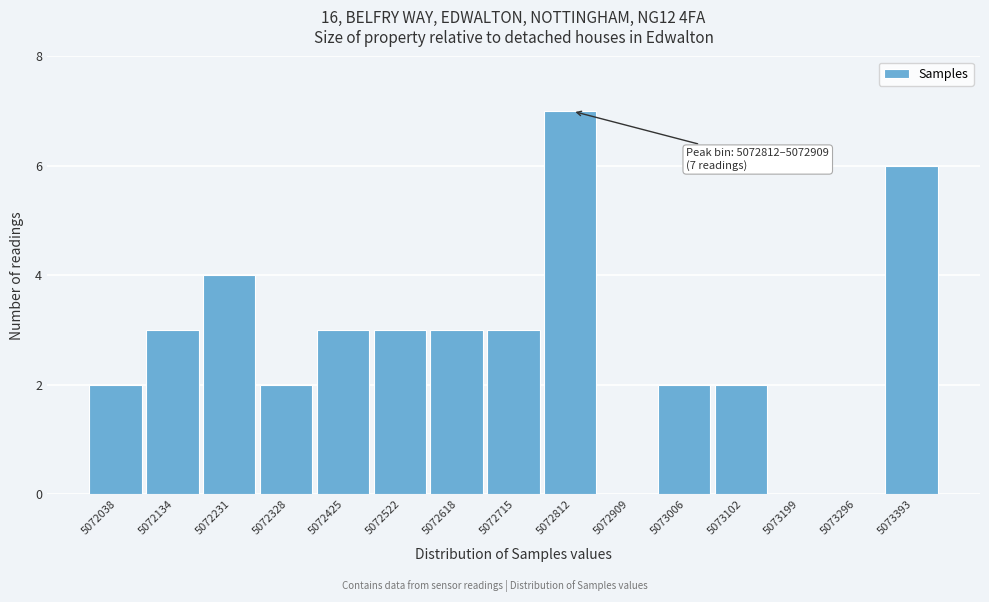

Reading left to right, list all the values displayed in this chart.

5072038=2	5072134=3	5072231=4	5072328=2	5072425=3	5072522=3	5072618=3	5072715=3	5072812=7	5072909=0	5073006=2	5073102=2	5073199=0	5073296=0	5073393=6